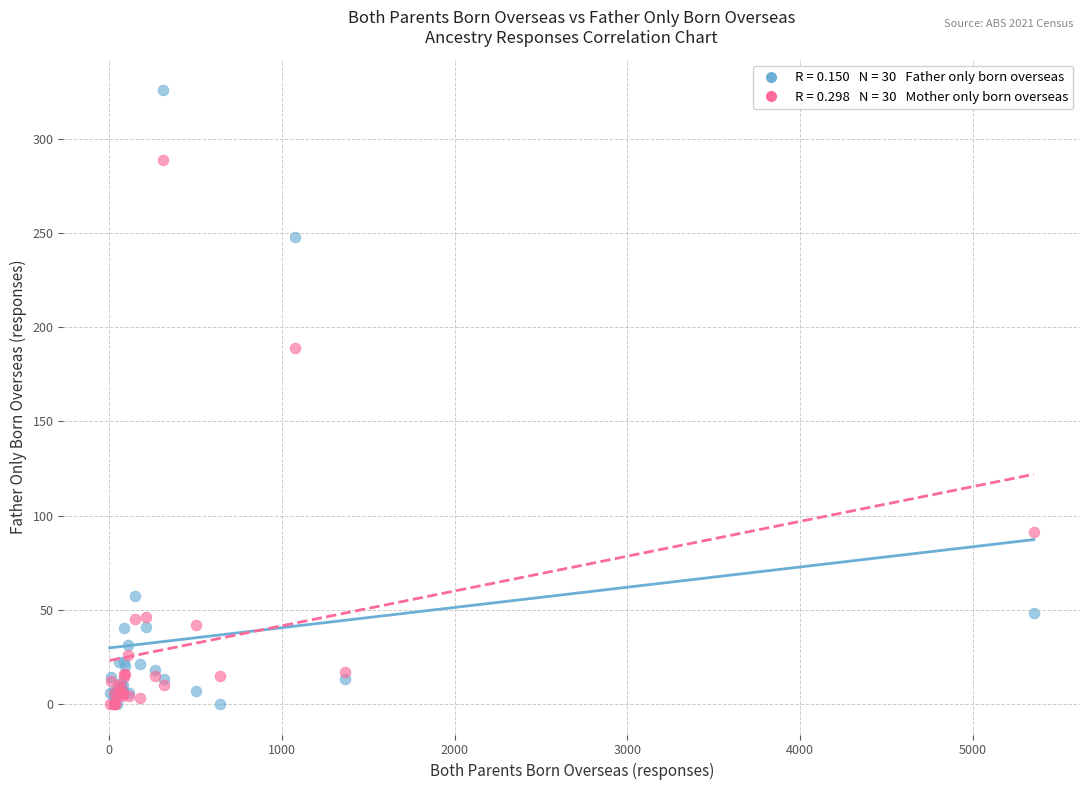

Across all series, what Y value is closest to 163?

189